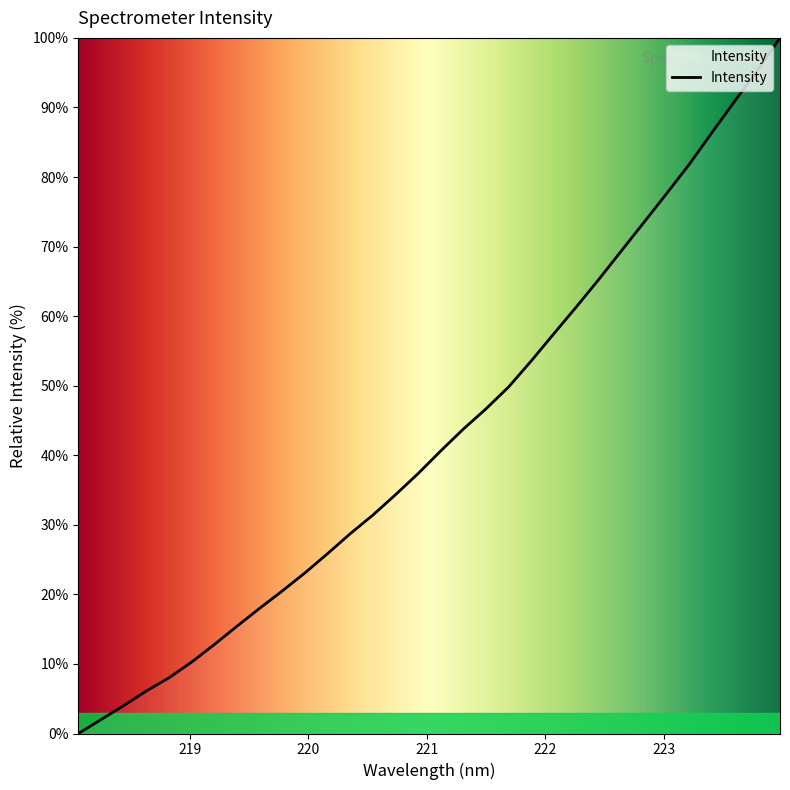

What is the difference between the maximum and minimum values?

100.0